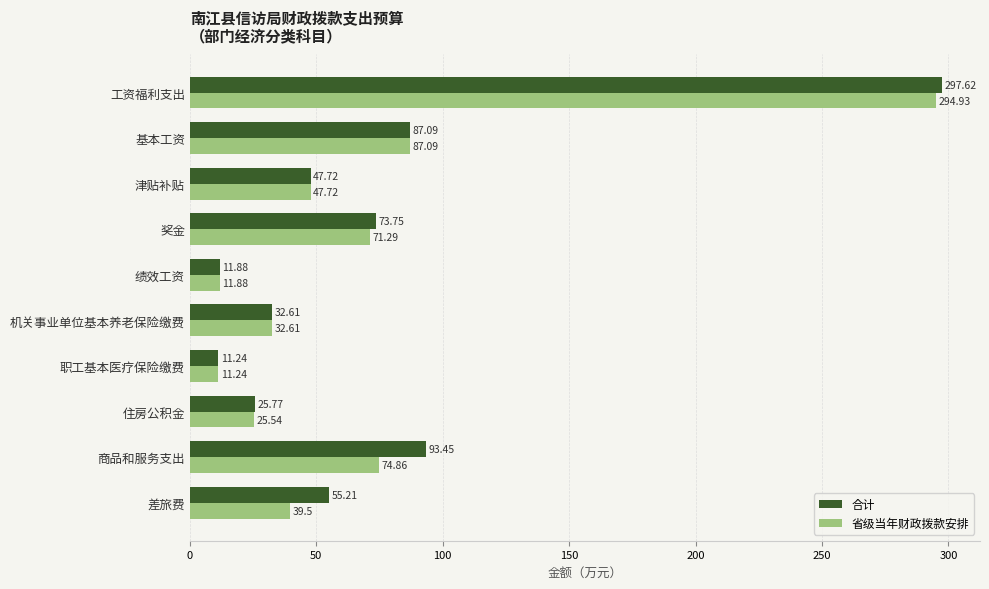

What is the average value of the 省级当年财政拨款安排 series?

69.7